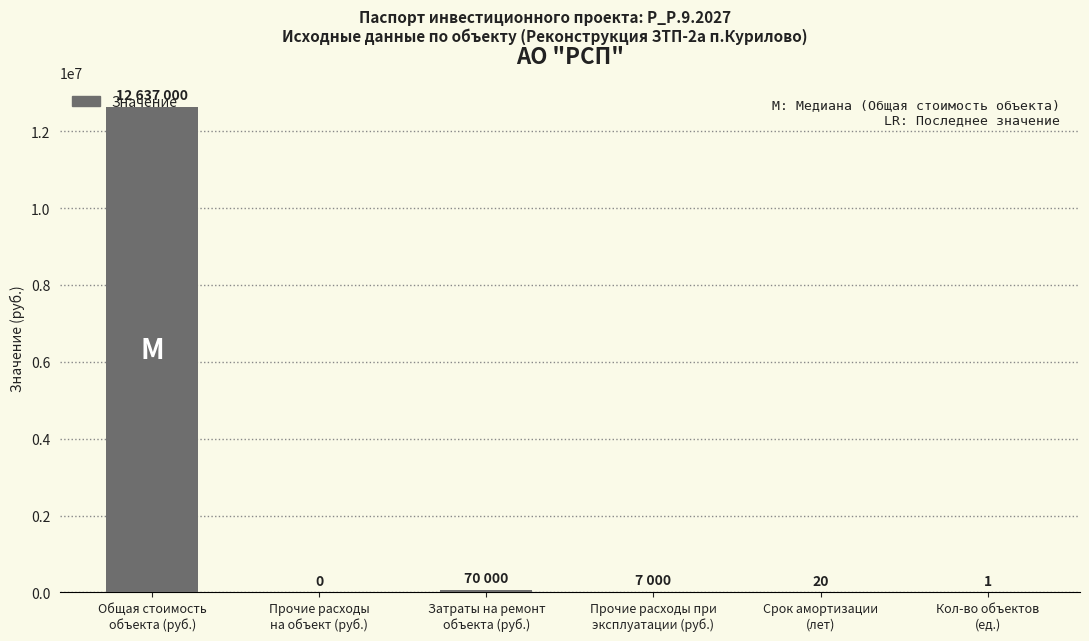

What is the sum of all values?

12714021